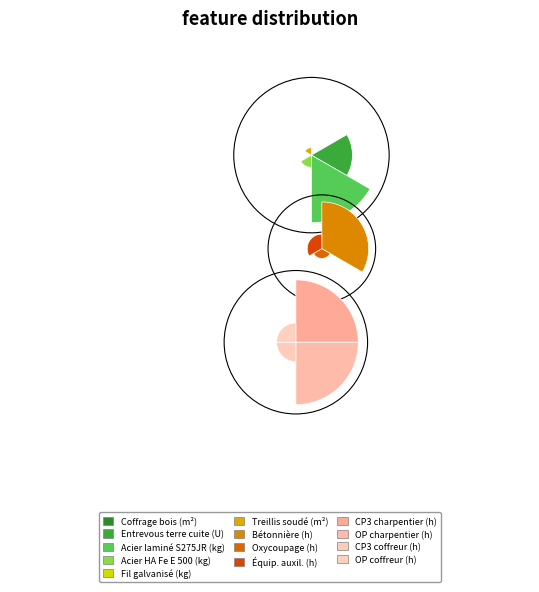

The mq08sol010 slice represents 9% of the pie. True or false?

False